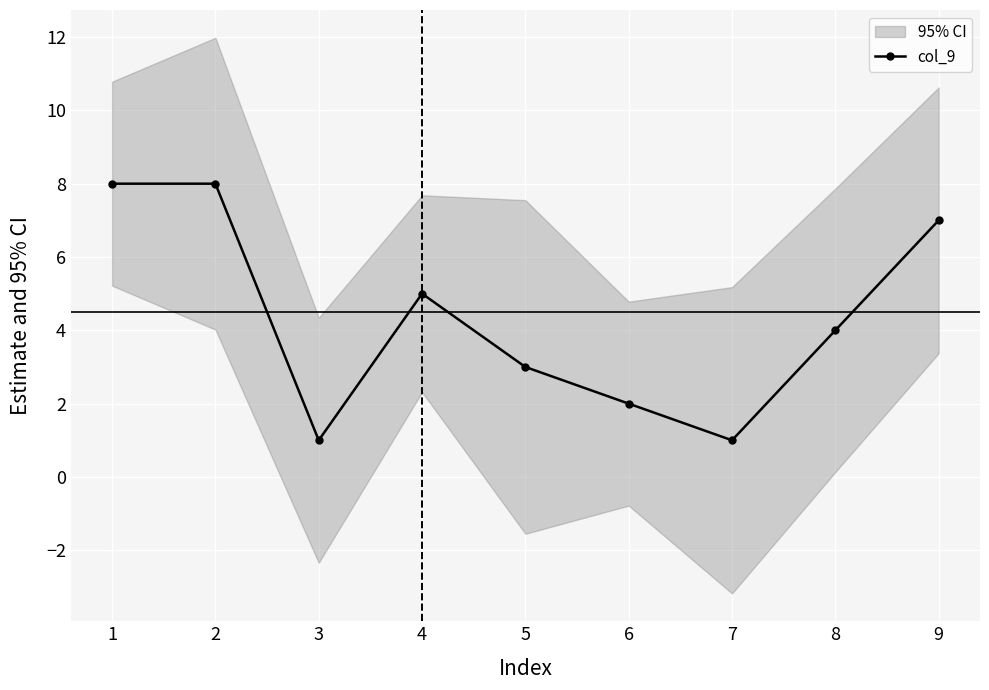

The value of col_9 at 7 is 1. True or false?

True